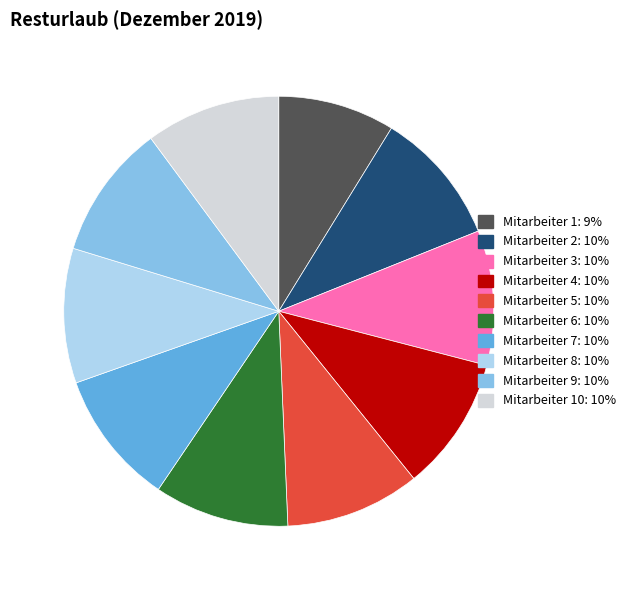

How many slices are in this pie chart?

10